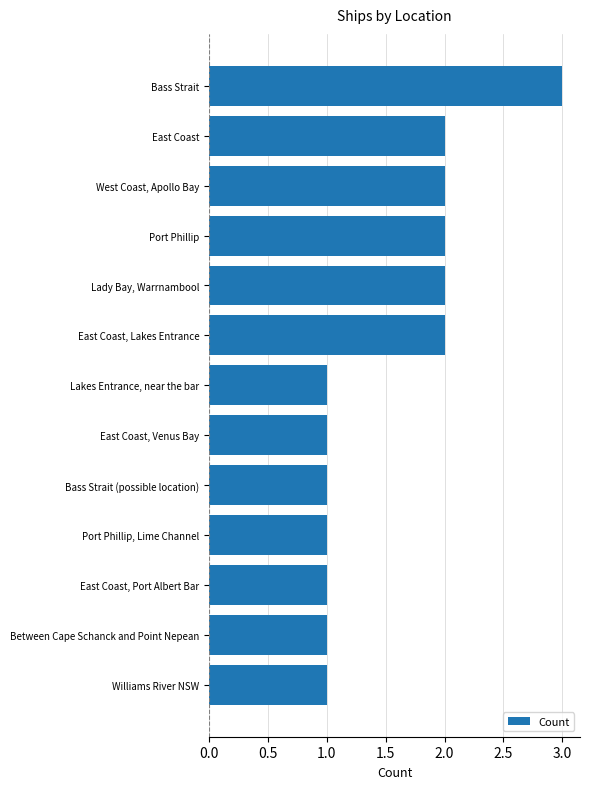

What position from the top is East Coast?

2